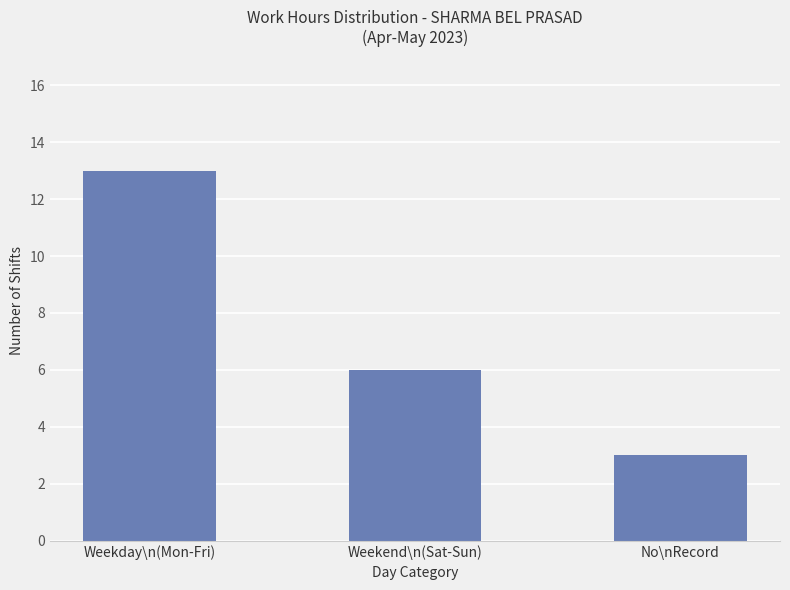

True or false: the data shows 5 at No\nRecord.

False